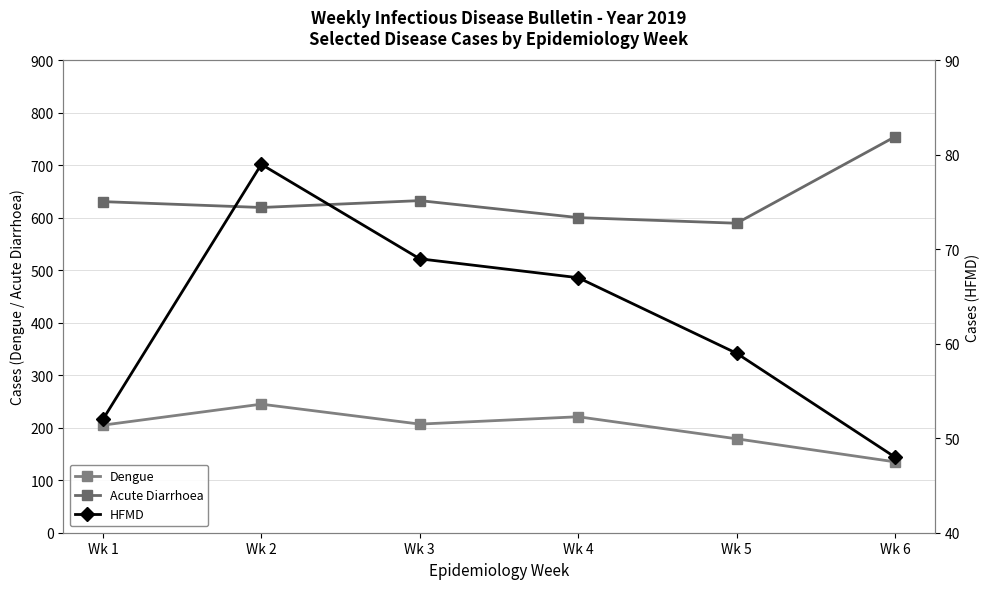

Which series has the widest spread of values?

Acute Diarrhoea